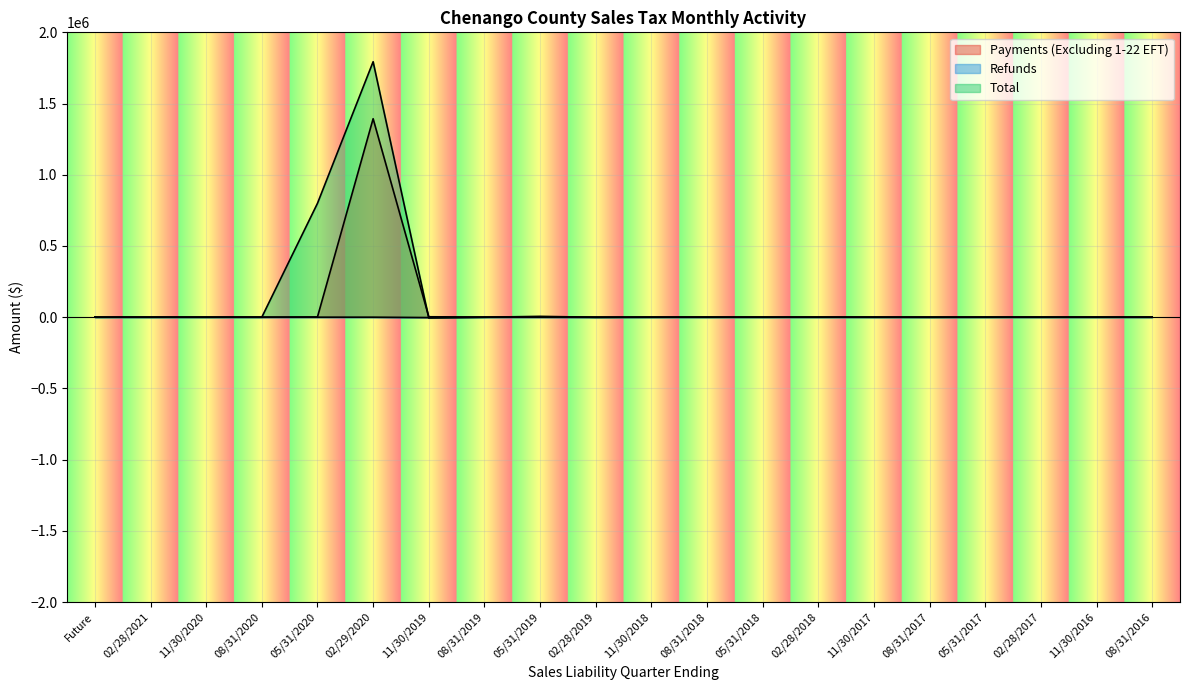

Which category has the lowest value across all series?

11/30/2019